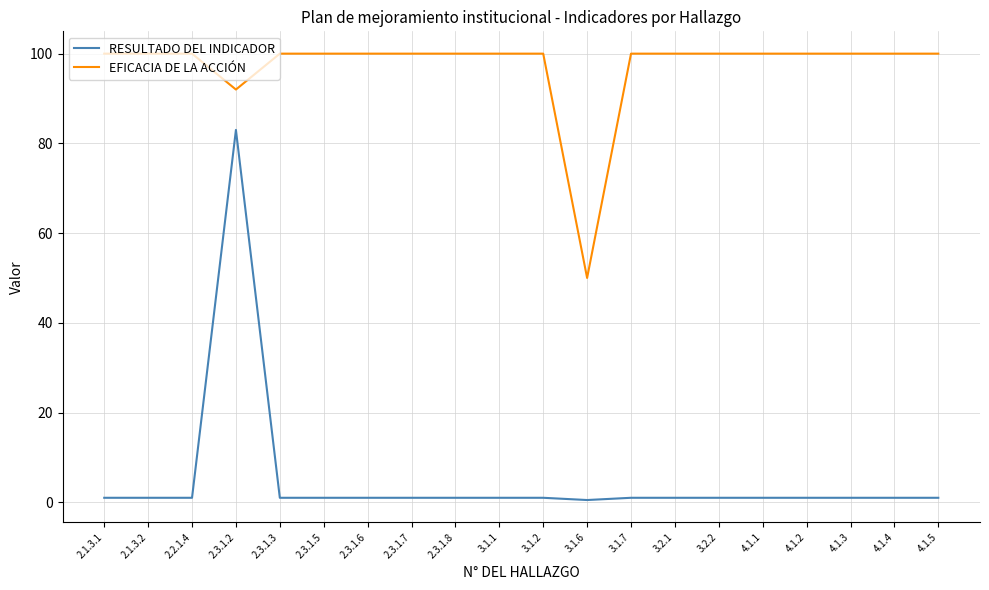

List the series in order of their overall mean, highest first.

EFICACIA DE LA ACCIÓN, RESULTADO DEL INDICADOR